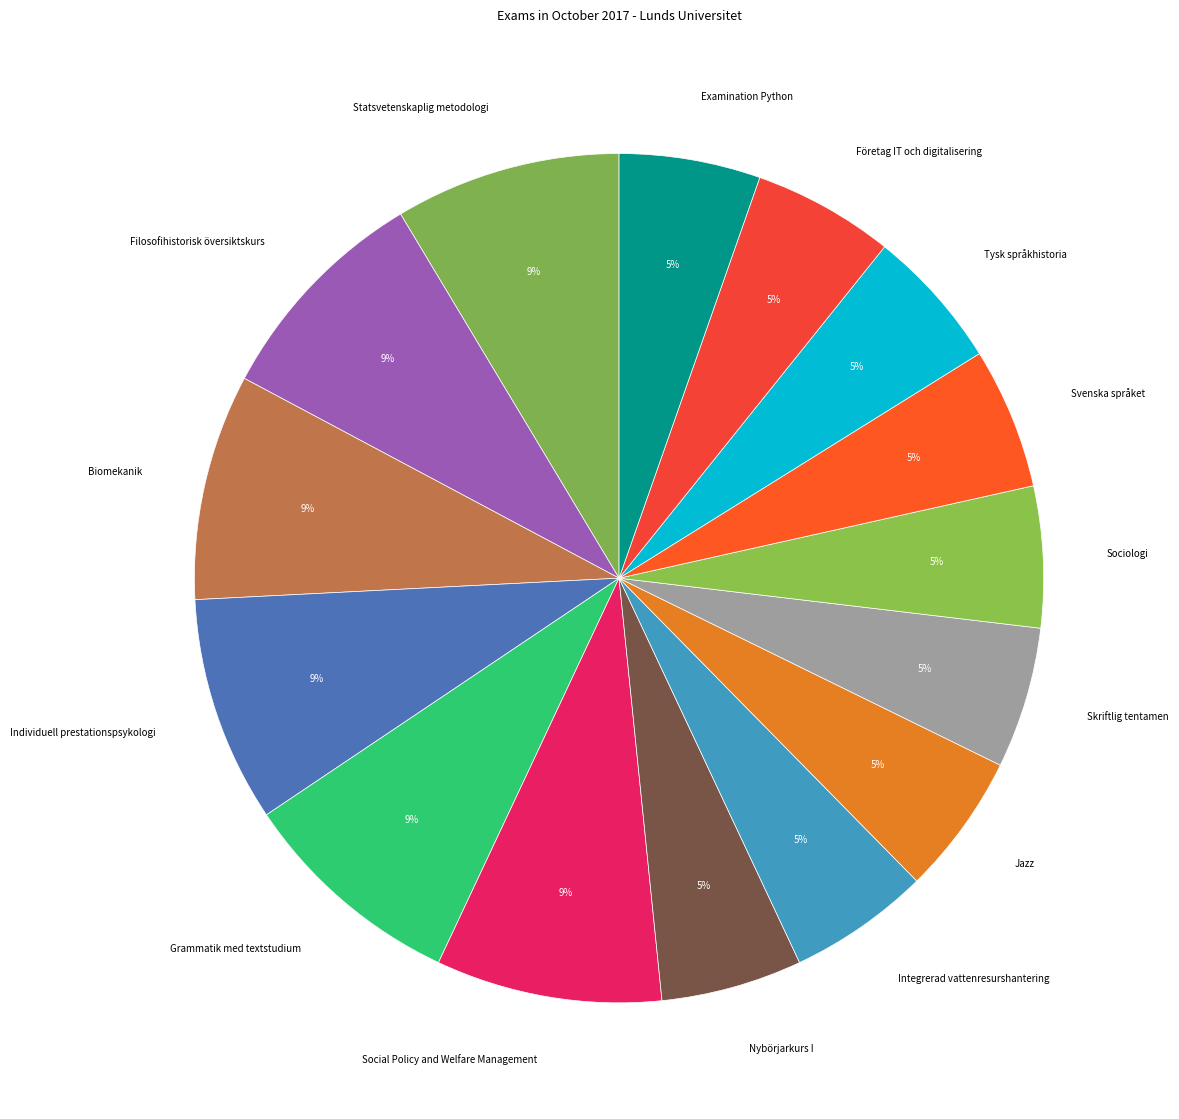

How many segments does this pie chart have?

15